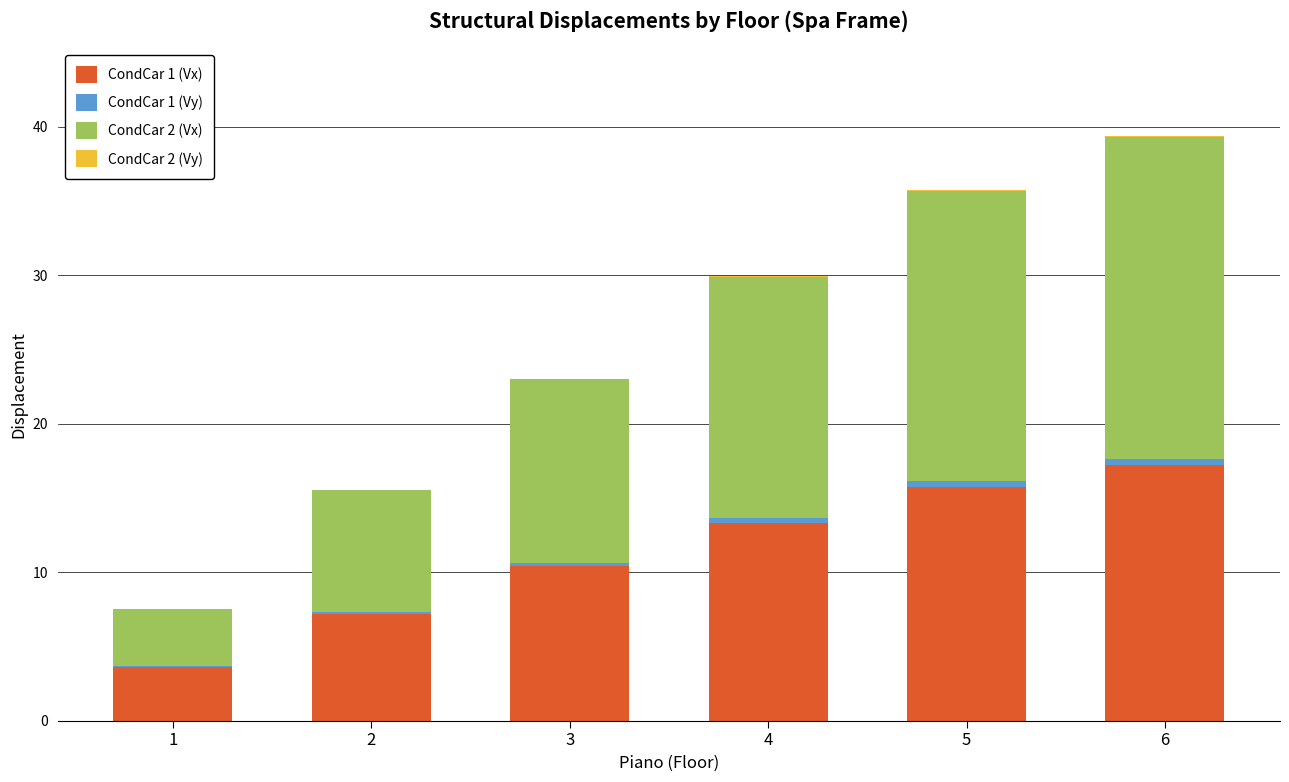

At which category is the sum across all series the highest?

6